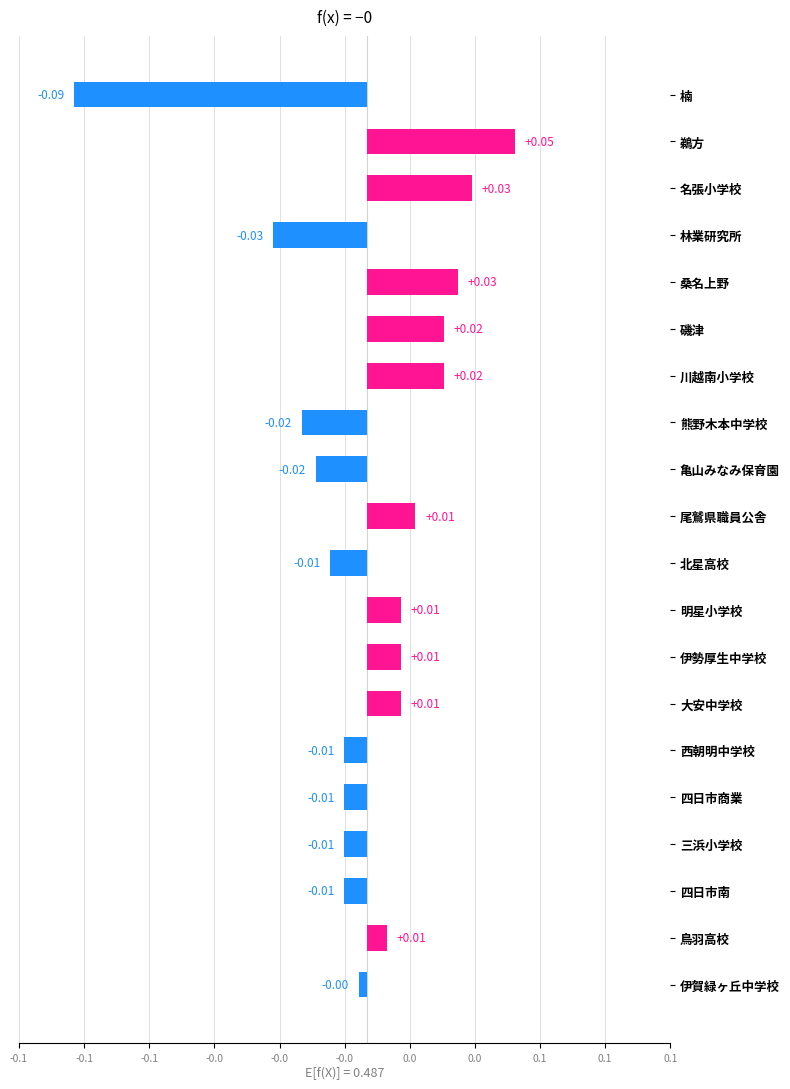

How many distinct data groups are displayed?

1